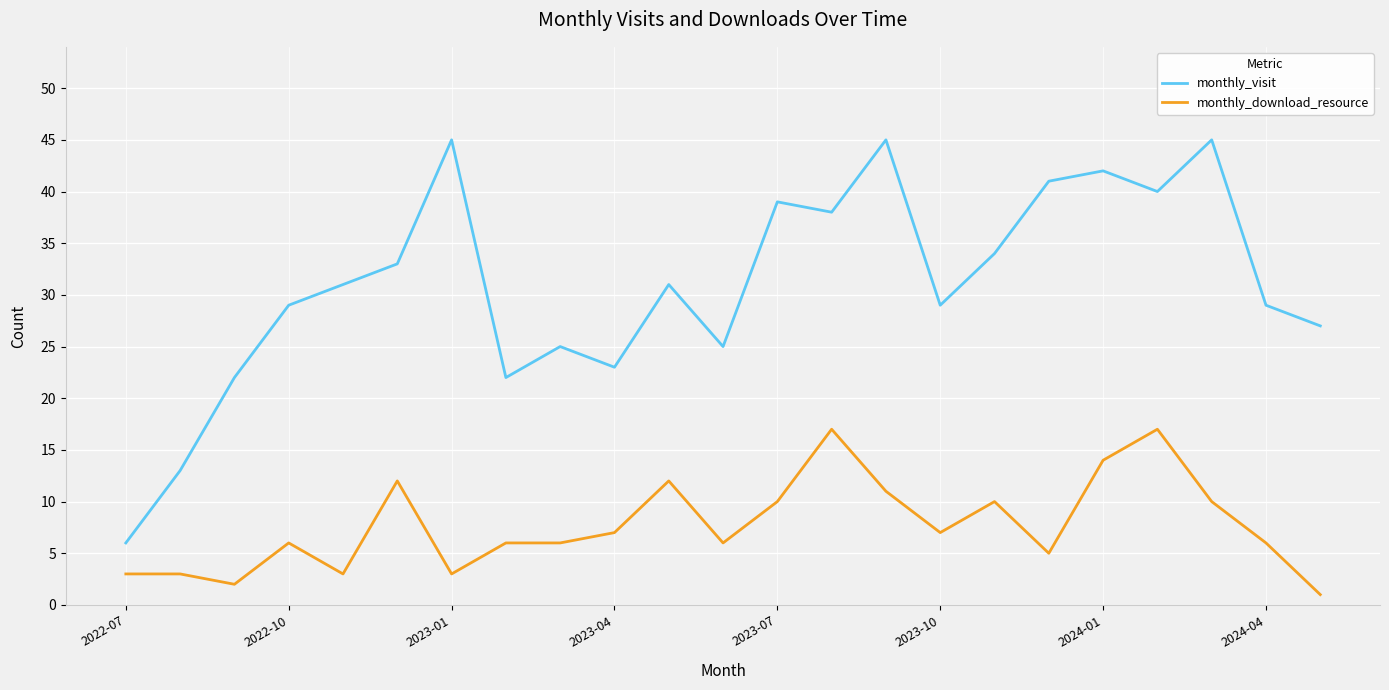

Does the chart have visible grid lines?

Yes